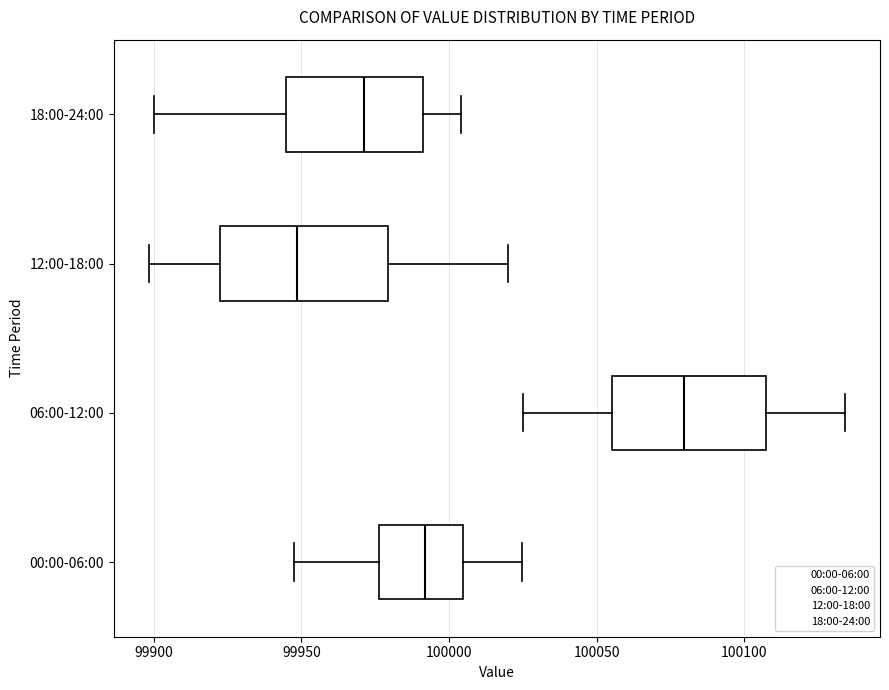

Where does the median line of the box for 06:00-12:00 sit on the x-axis? The values are not printed on the chart, so give them approximately, as read against the axis.

100080